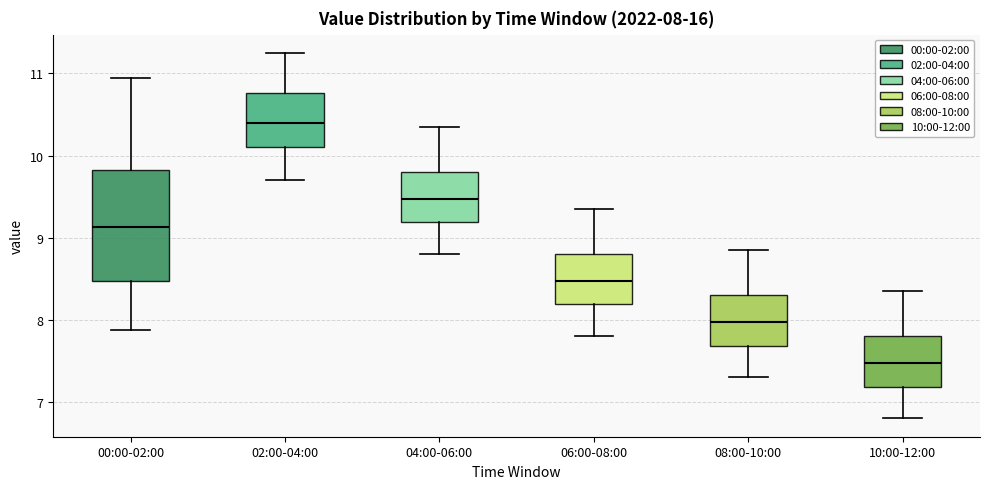

Which box has the highest median line?

02:00-04:00